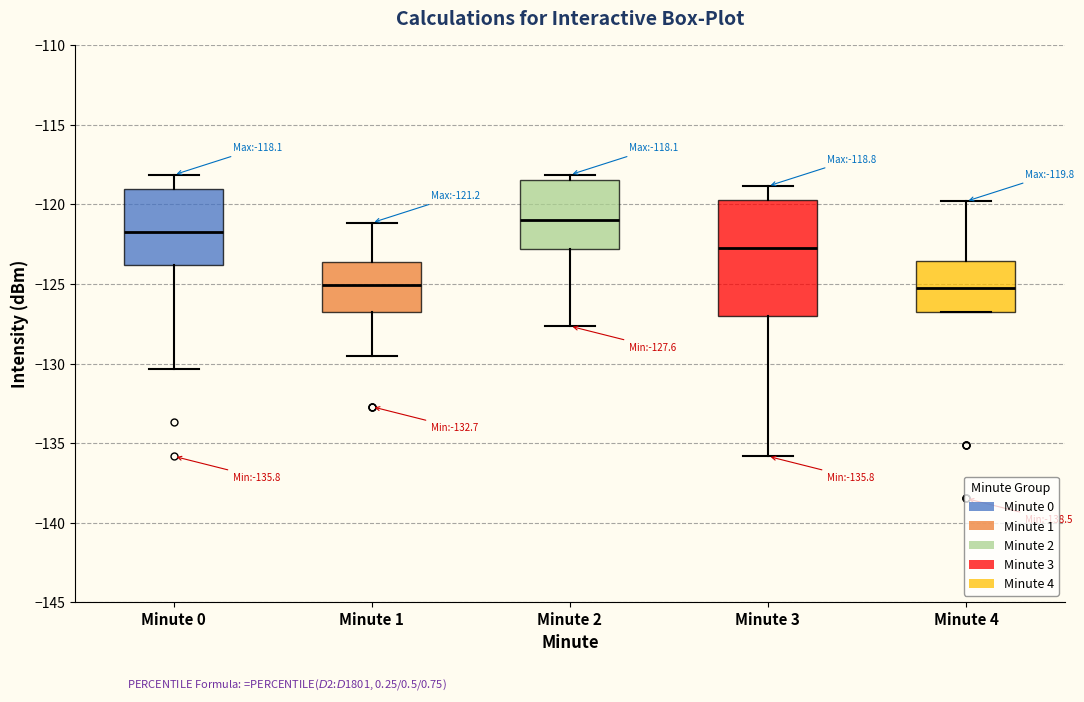

Comparing the boxes themselves (not the whiskers), which one is the tallest?

Minute 3